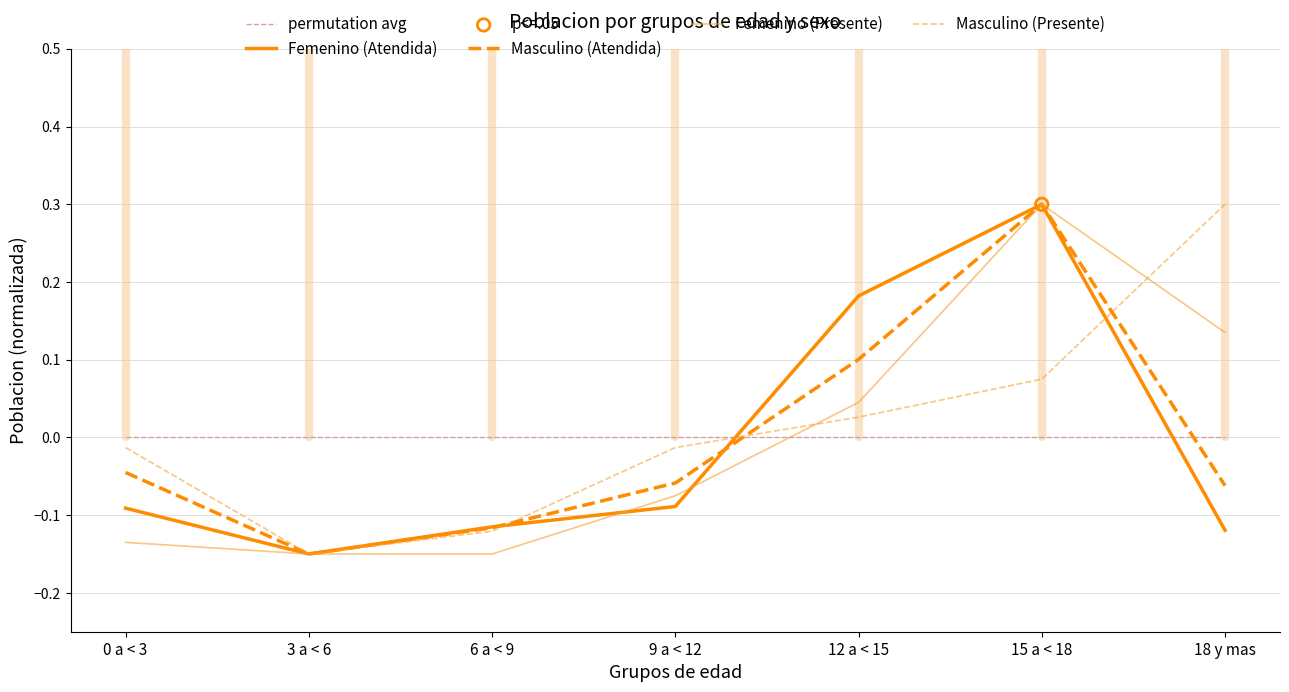

Is the value of Masculino (Presente) at 9 a < 12 greater than the value of Femenino (Atendida) at 18 y mas?

Yes